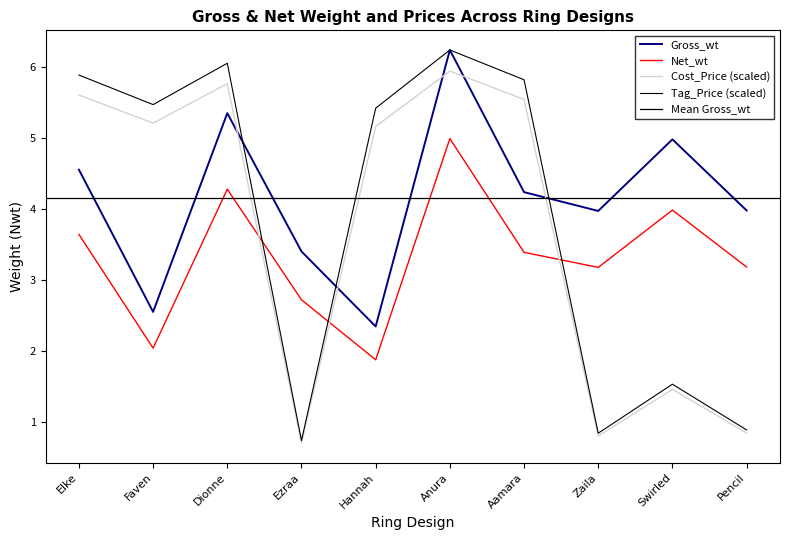

At which category does the chart reach its peak across all series?

Anura